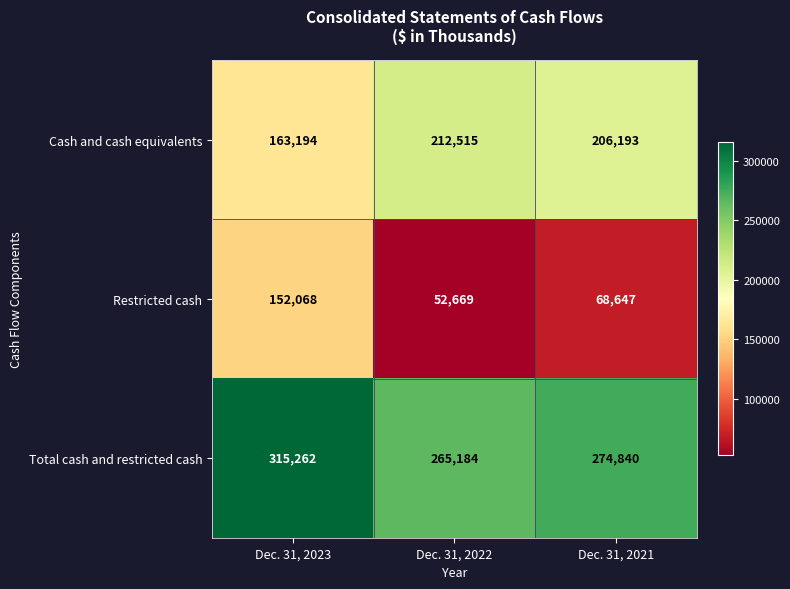

What is the average value of the Total cash and restricted cash series?

285095